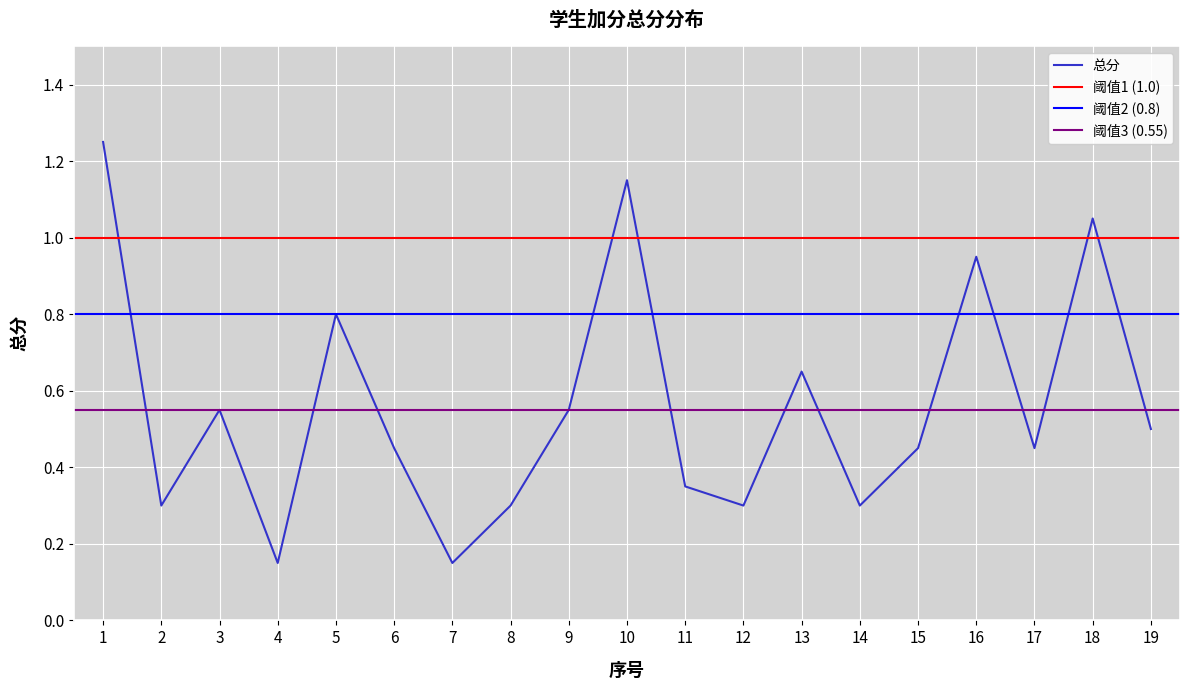

True or false: 总分 has a value of 0.8 at 5.

True